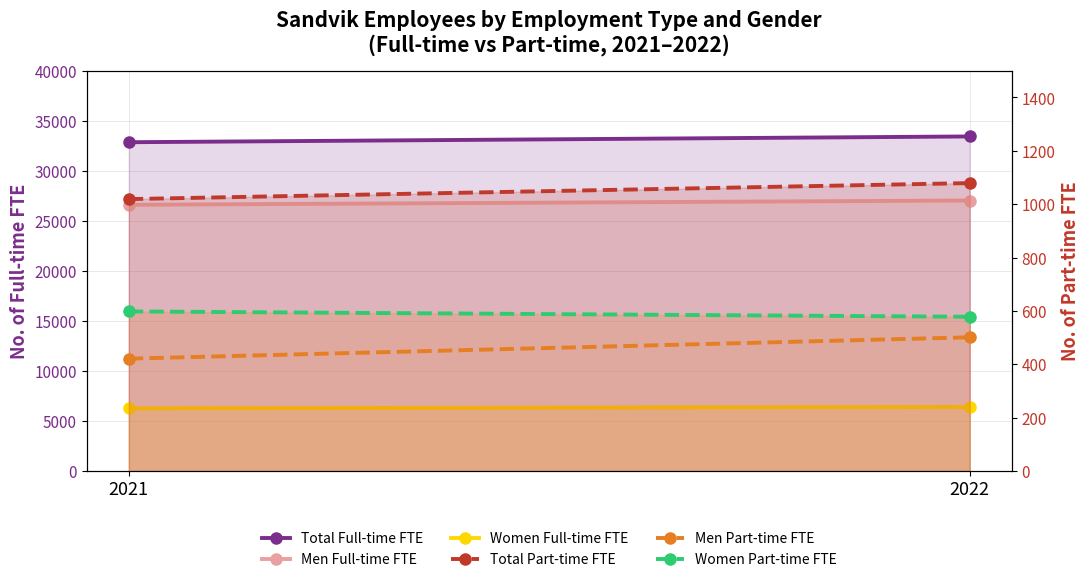

At which label does Total Part-time FTE reach its peak?

2022